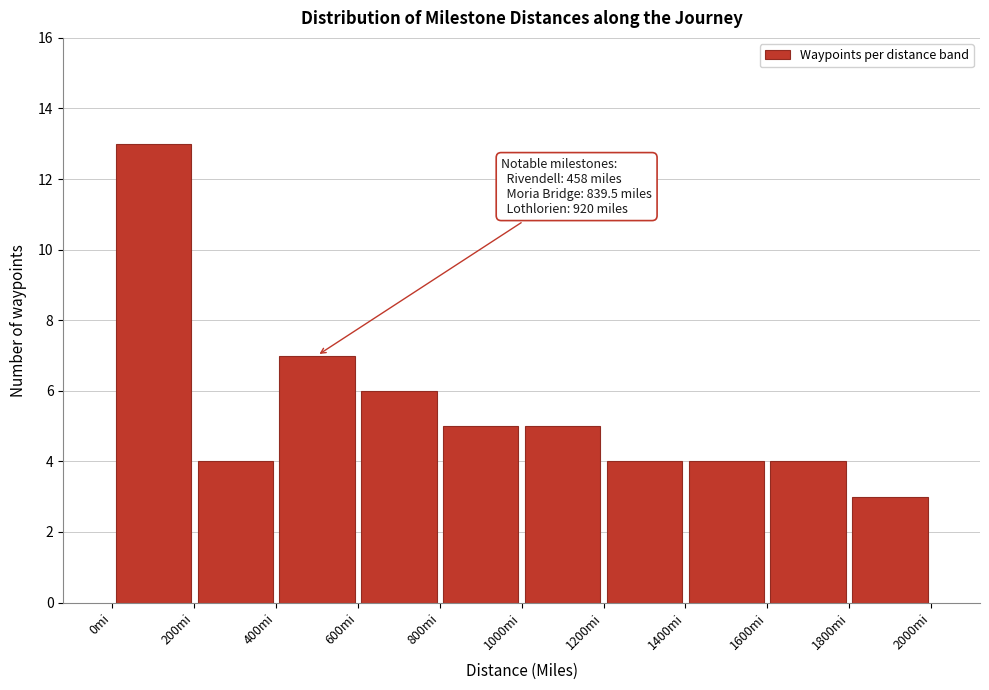

Over which range of the x-axis is the bar tallest?

0 to 200